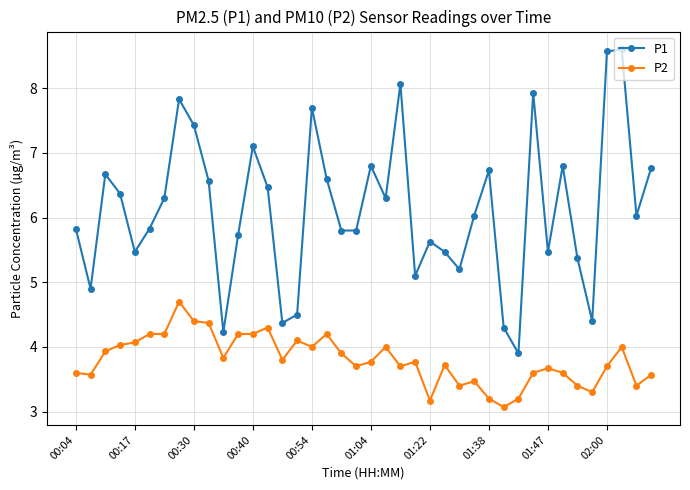

True or false: P2 has more than 2 interior local peaks.

True